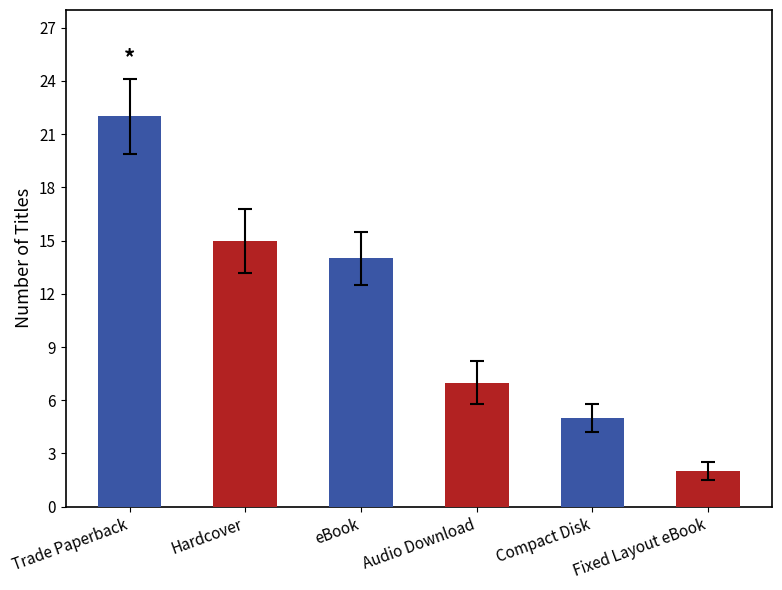

At which category does the chart reach its minimum across all series?

Fixed Layout eBook